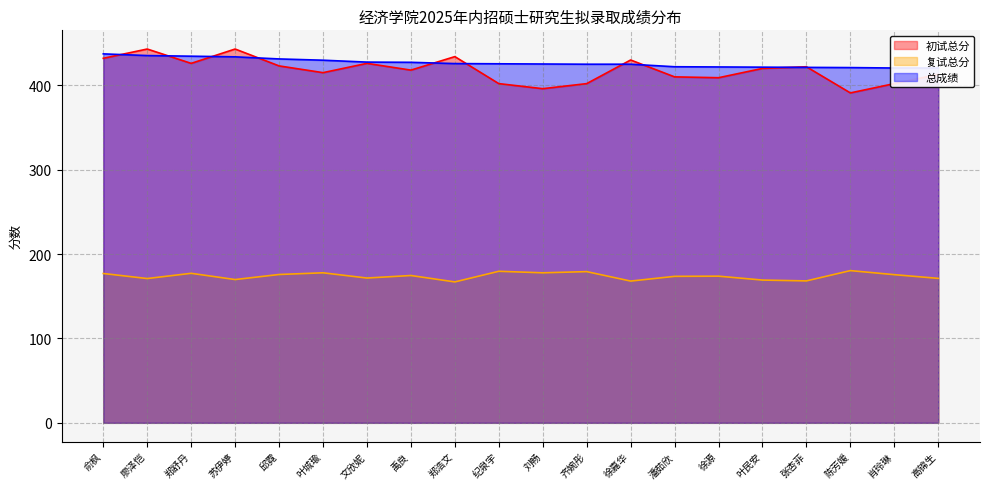

How many data points does each series have?

20